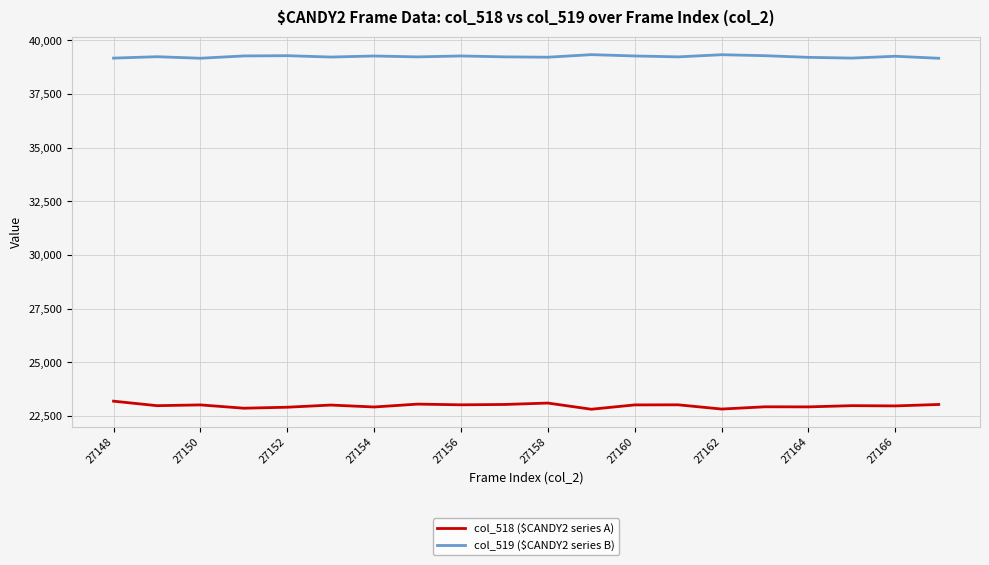

What is the maximum value for col_518 ($CANDY2 series A)?

23197